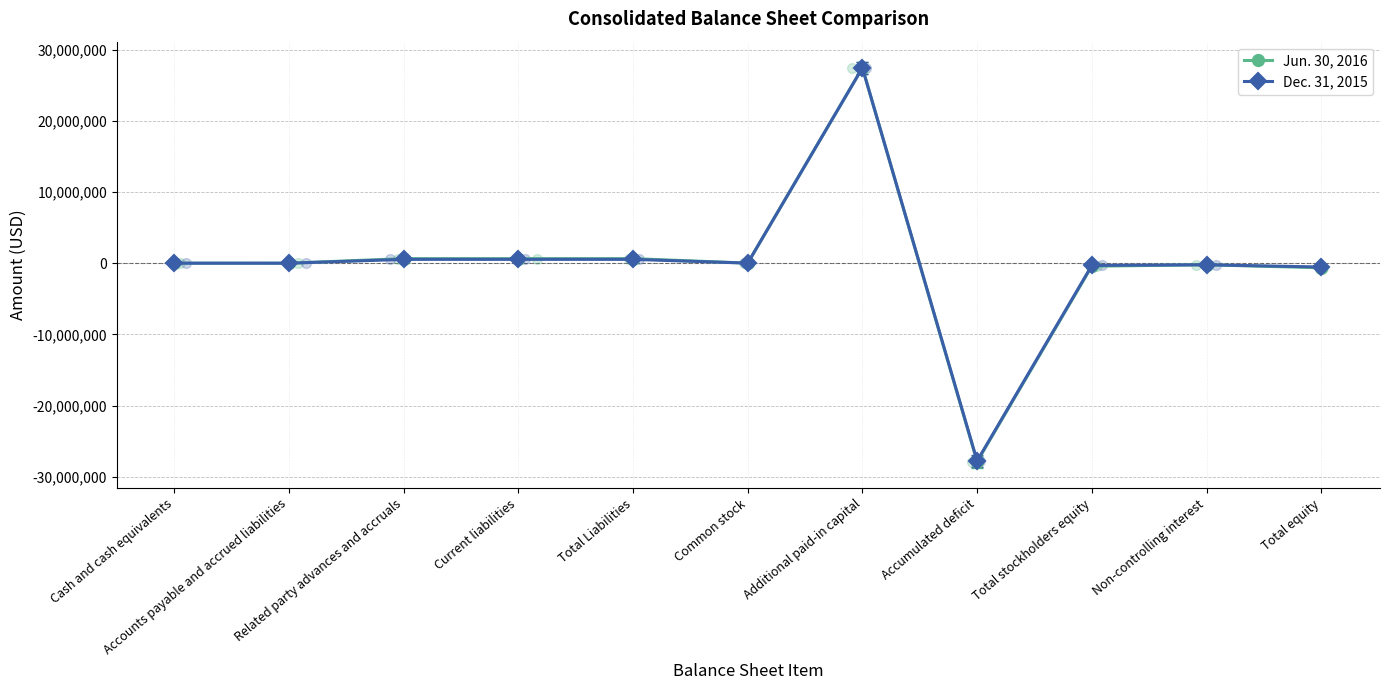

At which category is the sum across all series the highest?

Additional paid-in capital